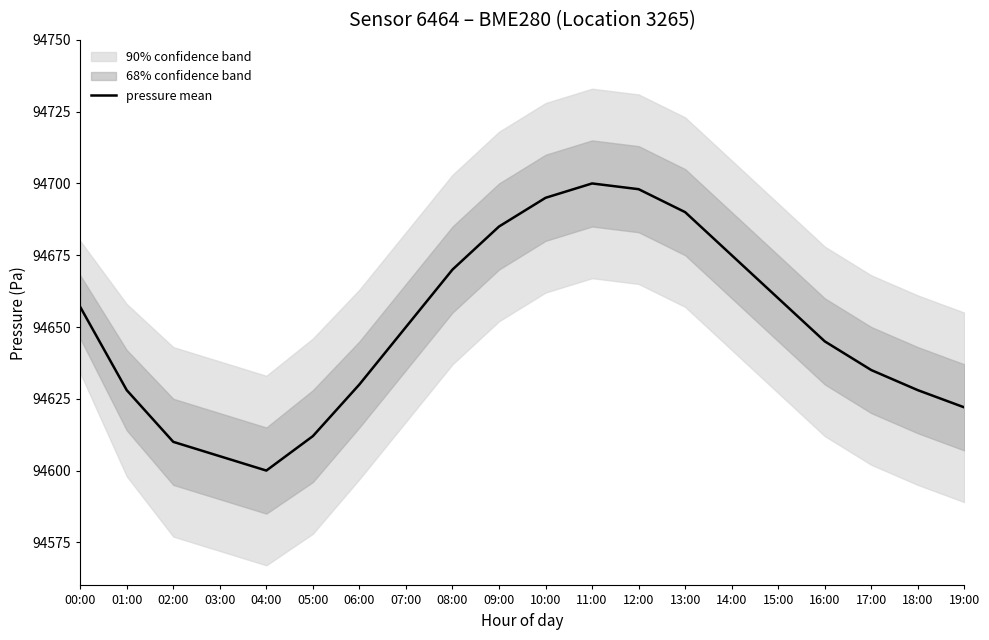

Reading left to right, list all the values displayed in this chart.

00:00=94657	01:00=94628	02:00=94610	03:00=94605	04:00=94600	05:00=94612	06:00=94630	07:00=94650	08:00=94670	09:00=94685	10:00=94695	11:00=94700	12:00=94698	13:00=94690	14:00=94675	15:00=94660	16:00=94645	17:00=94635	18:00=94628	19:00=94622